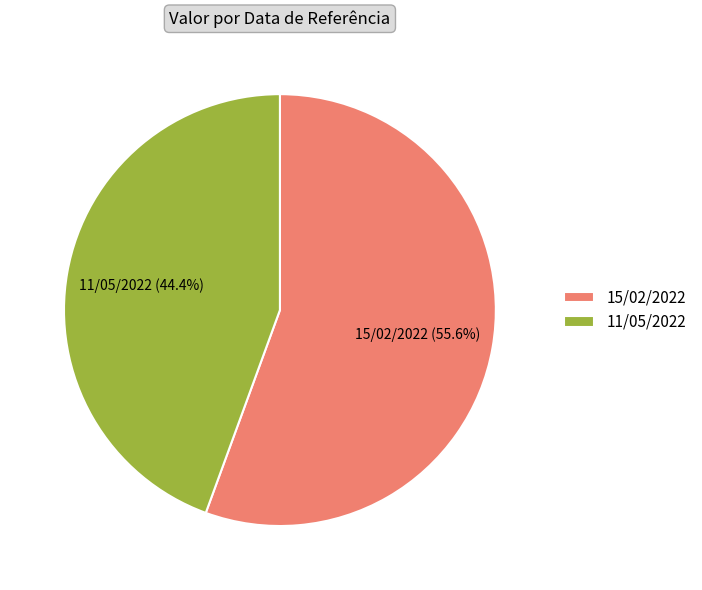

Rank the categories by value from highest to lowest.

15/02/2022, 11/05/2022